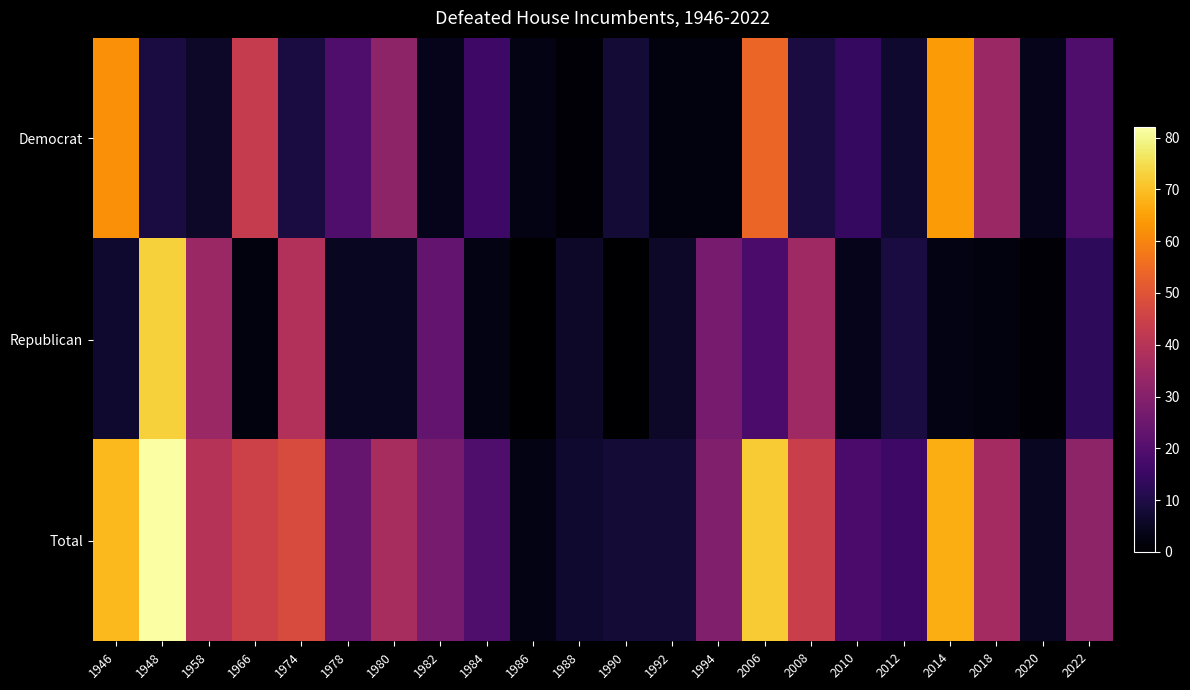

What is the greatest value displayed?

82